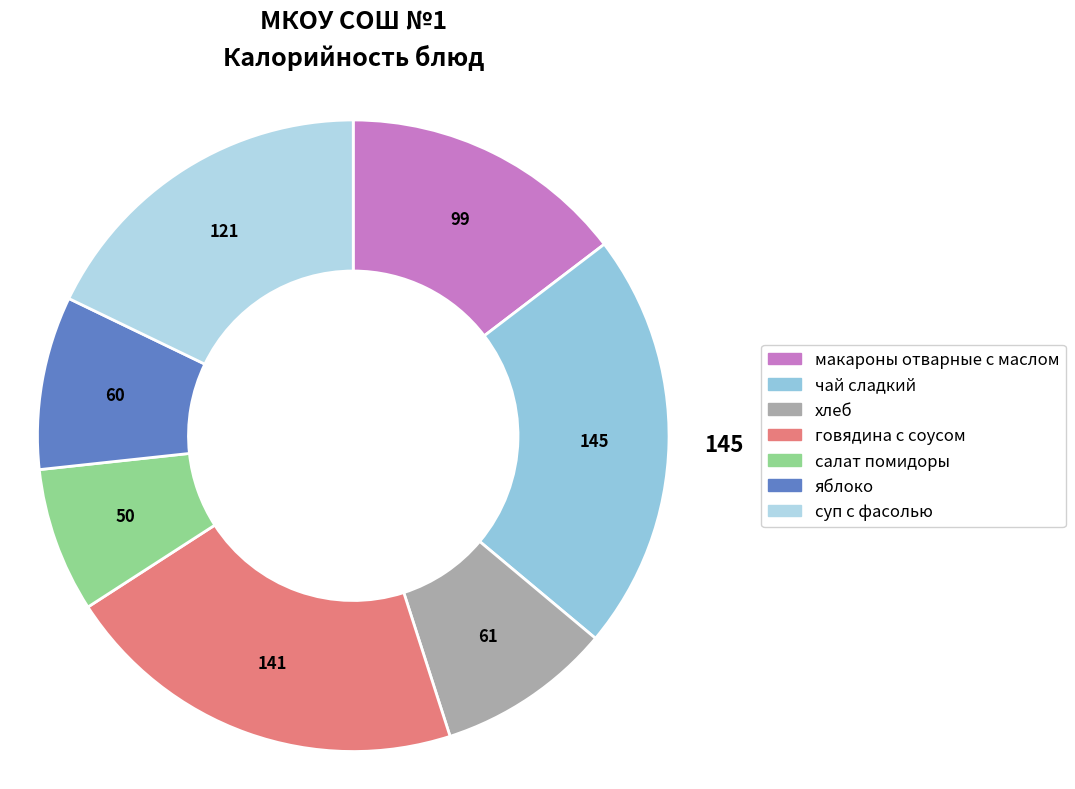

Is there any slice that represents more than half of the pie?

No